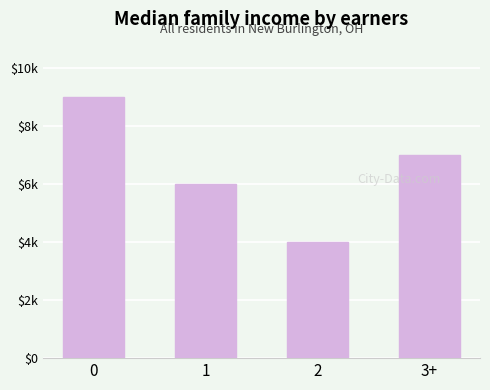

Are the bars horizontal?

No